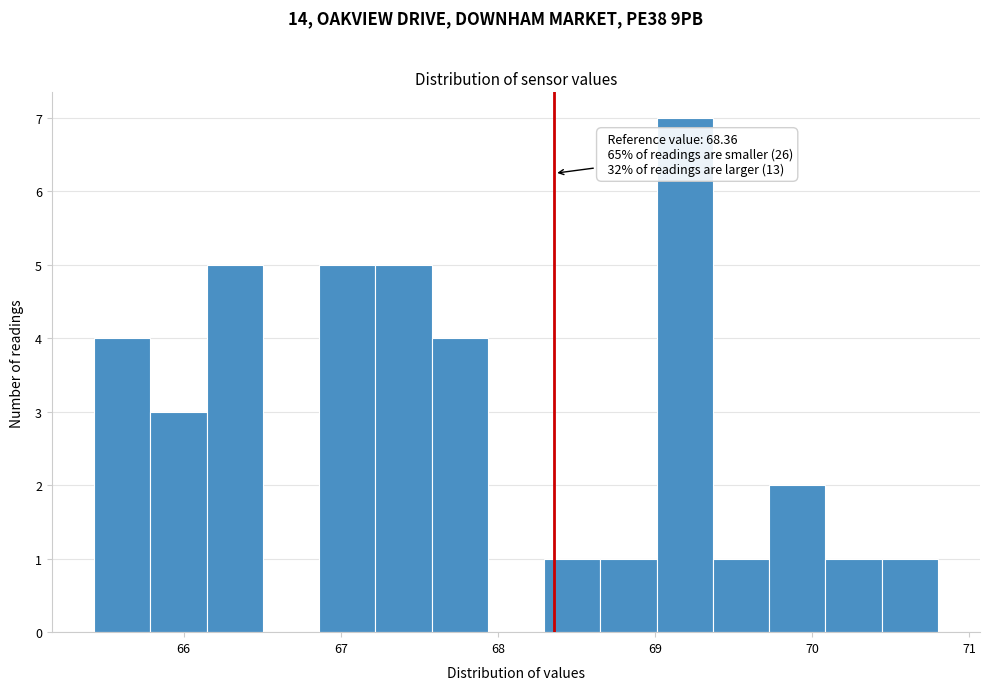

Read against the x-axis, roughly where is the centre of the tallest bar?

69.2